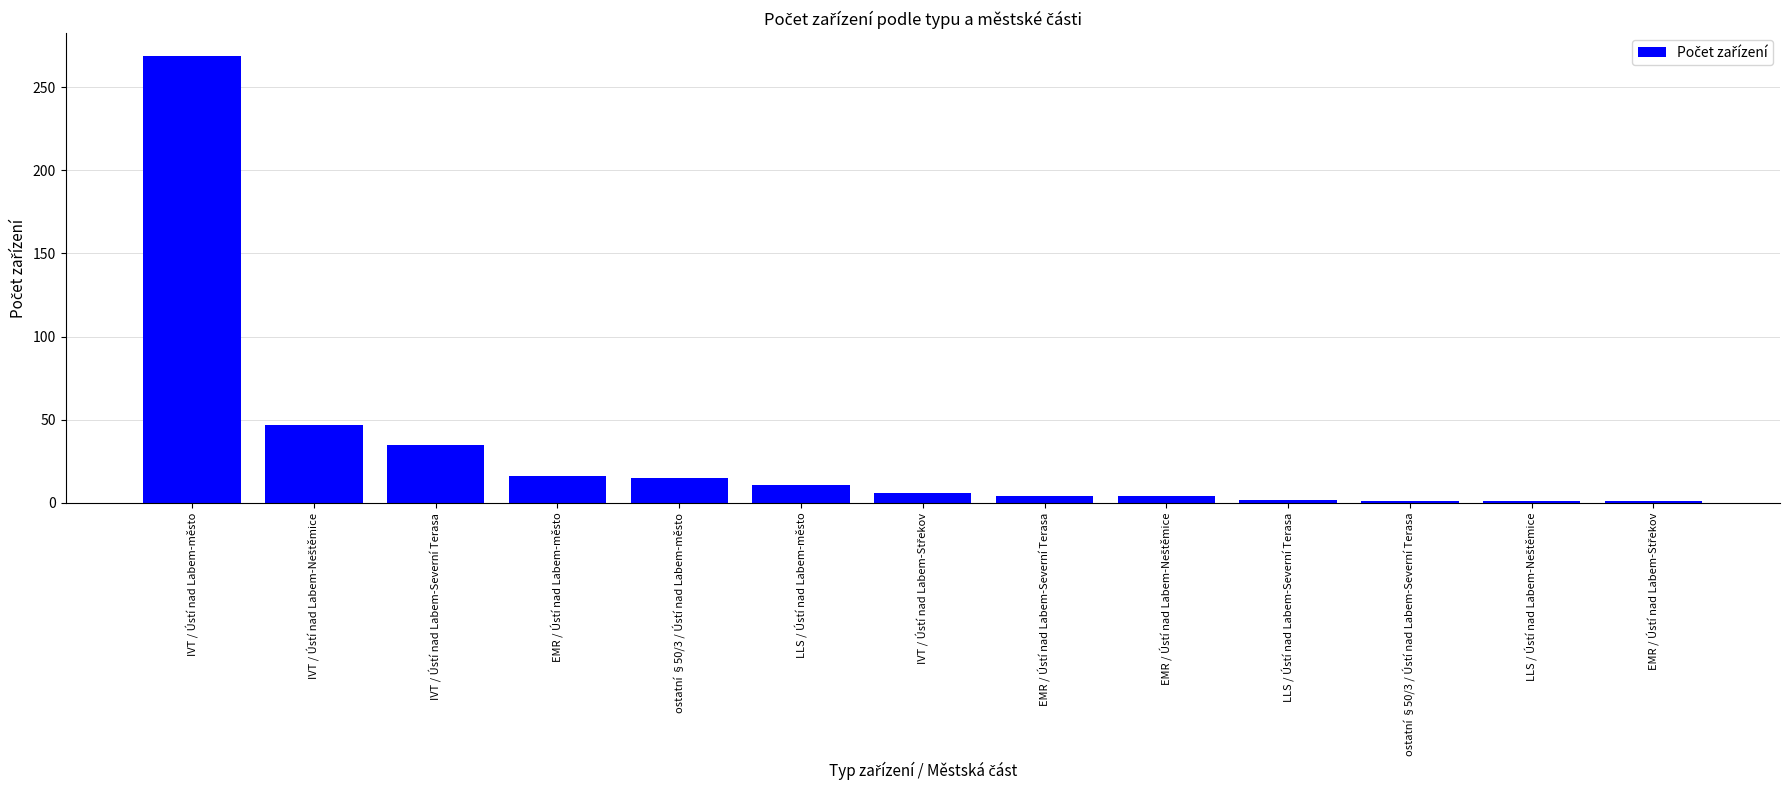

What is the approximate value at IVT / Ústí nad Labem-město, to the nearest 50?

250